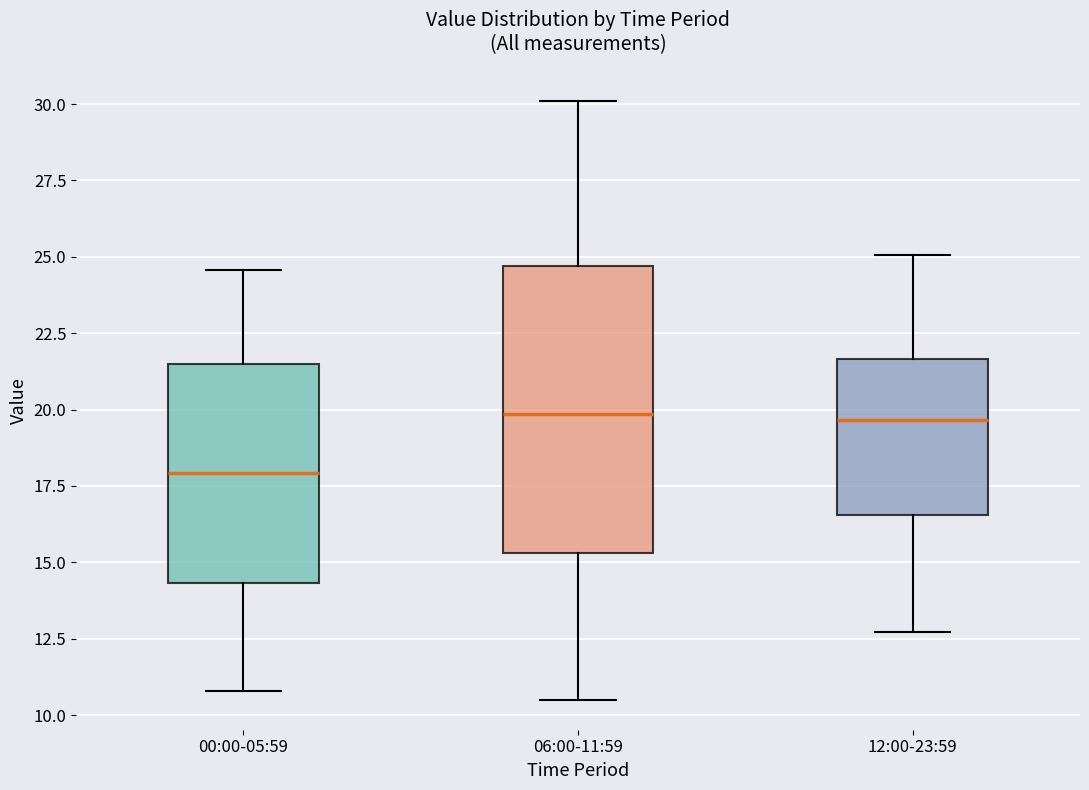

Reading left to right, read every box against the y-axis: the position of its median line, the range the box covers, and the ends of its whiskers. The values are not printed on the chart, so give them approximately, as read against the axis.

00:00-05:59: median 18.0, box 14.5 to 21.5, whiskers 11.0 to 24.5
06:00-11:59: median 20.0, box 15.5 to 24.5, whiskers 10.5 to 30.0
12:00-23:59: median 19.5, box 16.5 to 21.5, whiskers 12.5 to 25.0